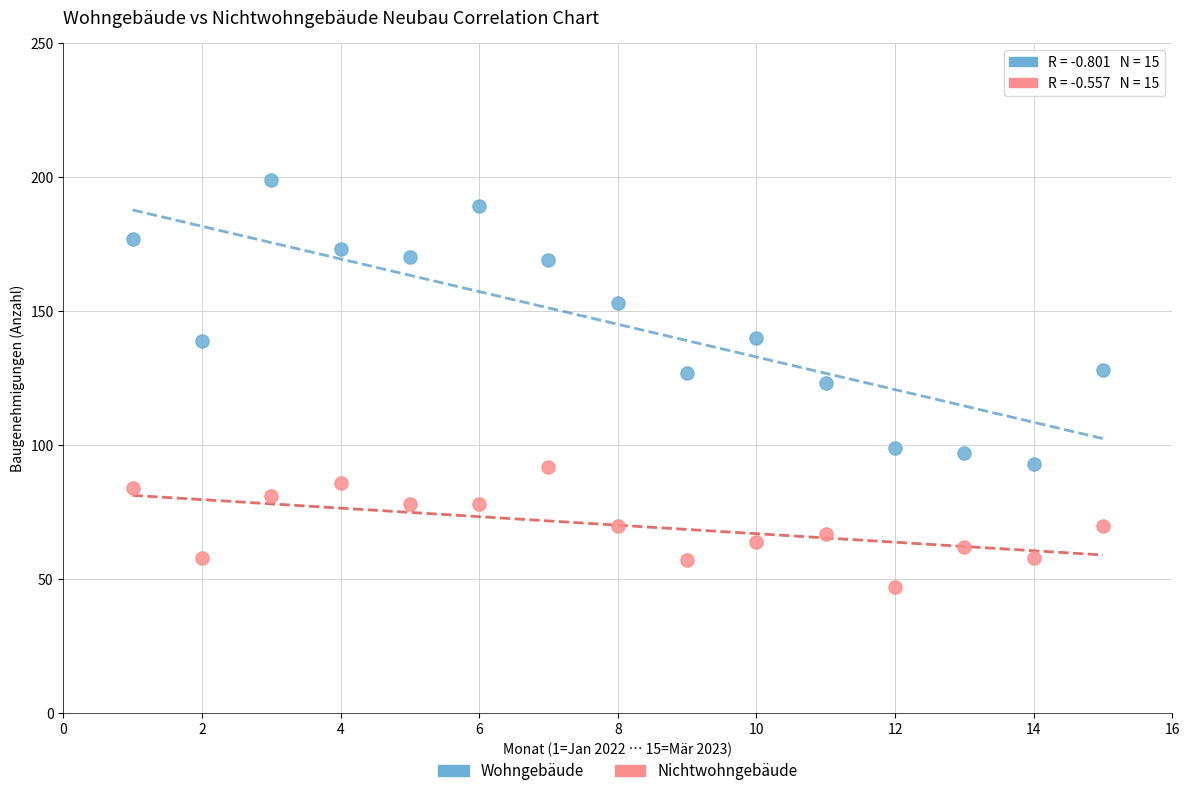

What are all the series names shown in the legend?

Wohngebäude, Nichtwohngebäude